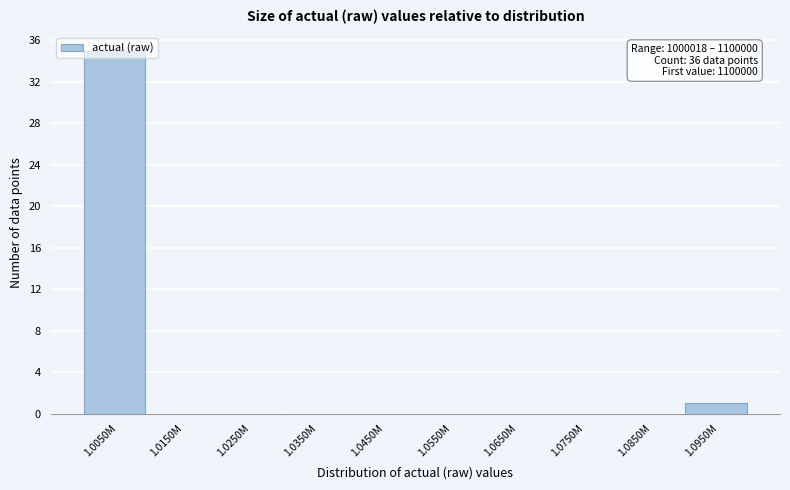

What is the sum of all values?

36